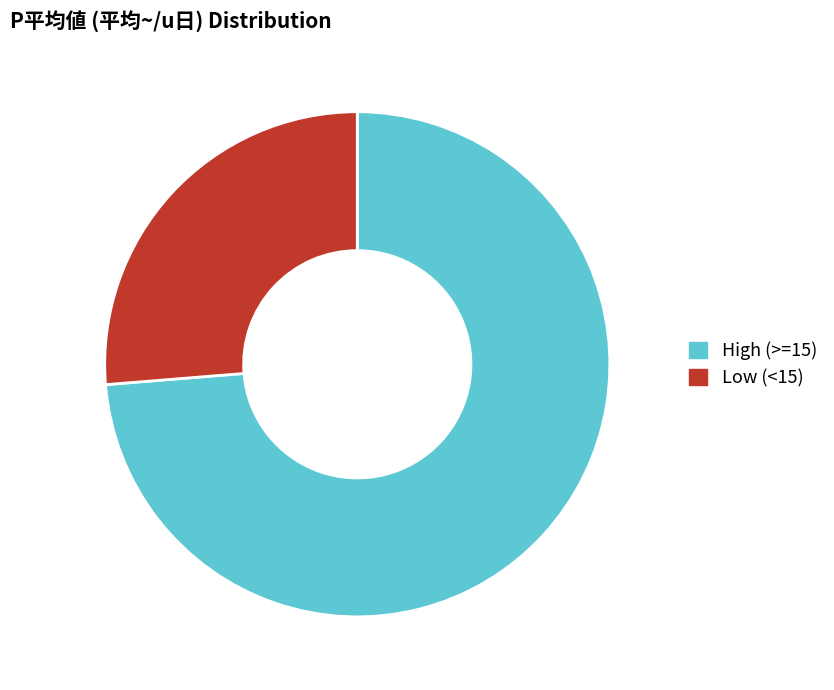

Approximately how many times larger is the value at Low (<15) compared to High (>=15)?

0.4